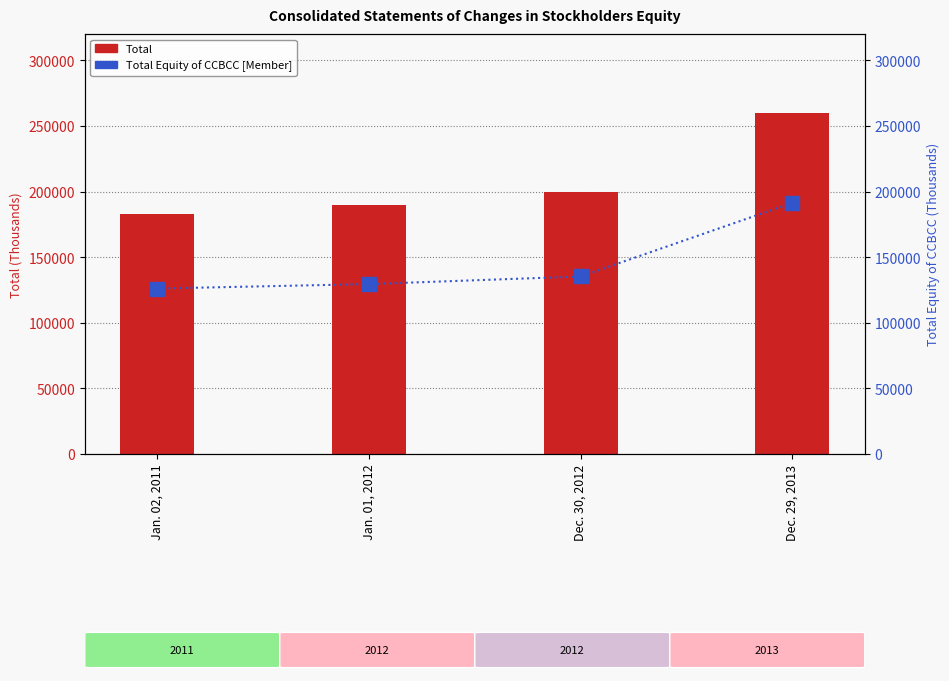

What is the label of the 4th bar from the right?

Jan. 02, 2011